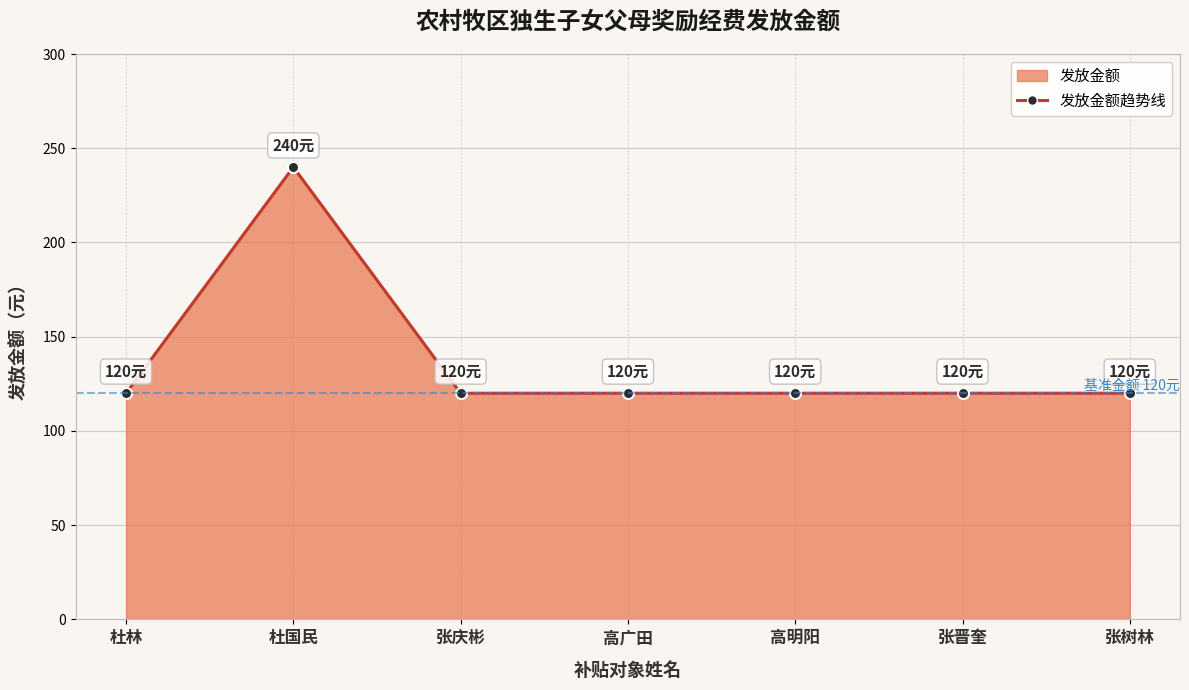

Rank the categories by value from lowest to highest.

杜林, 张庆彬, 高广田, 高明阳, 张晋奎, 张树林, 杜国民